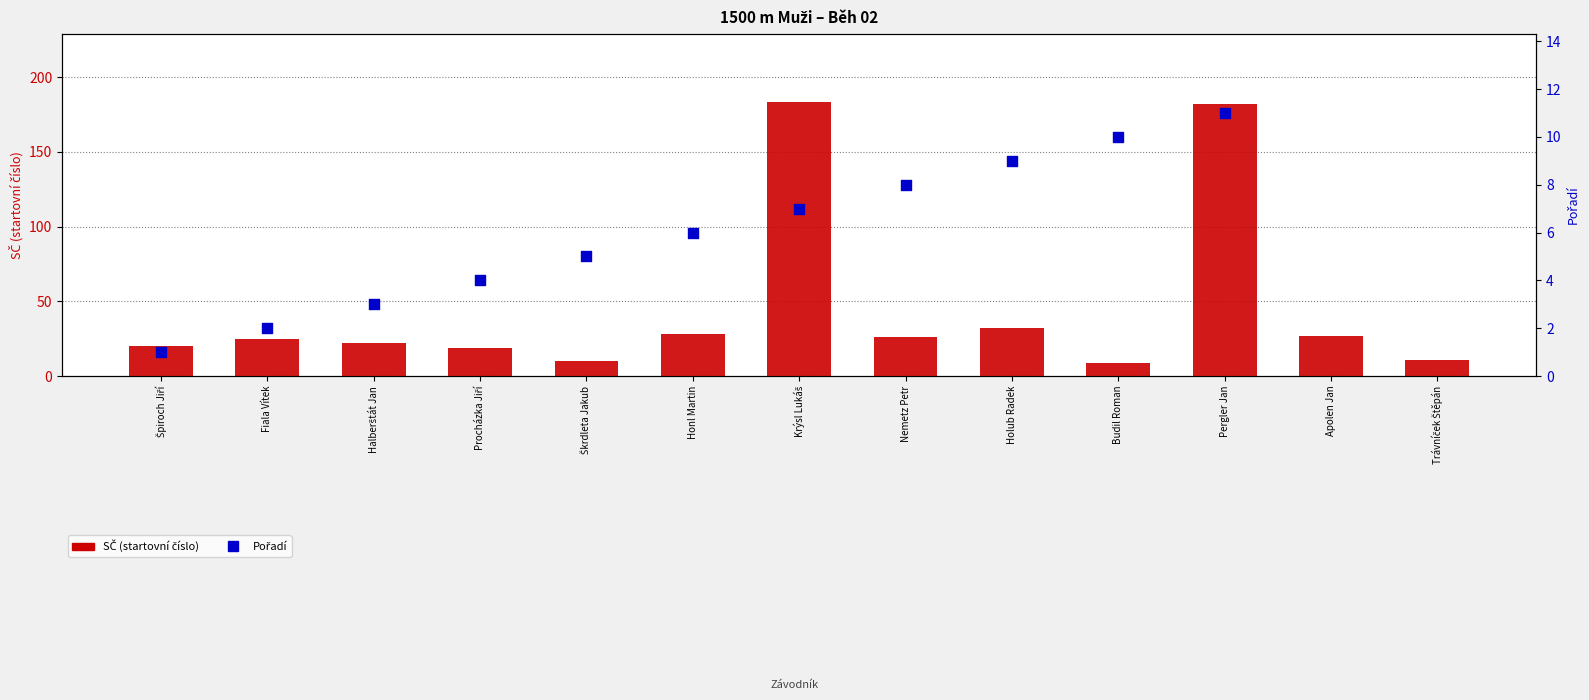

Which series reaches the minimum Y coordinate?

Pořadí